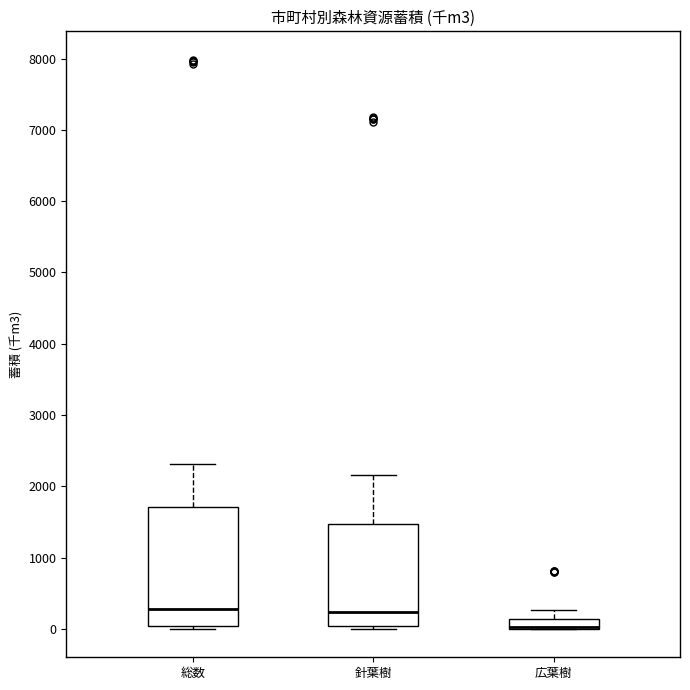

Comparing the boxes themselves (not the whiskers), which one is the tallest?

総数